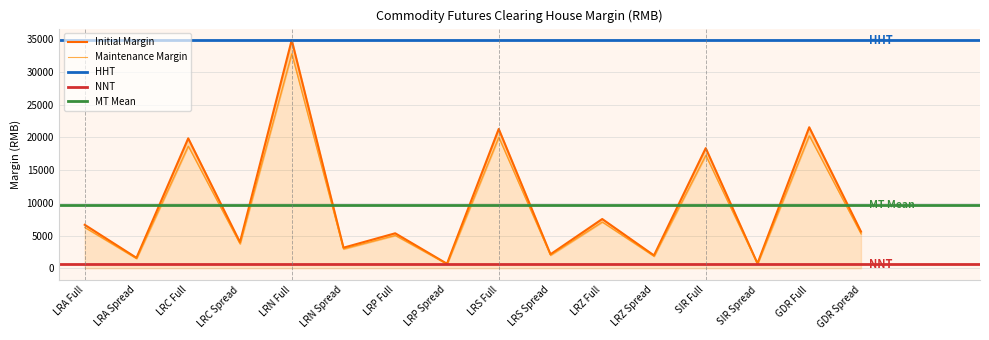

How many categories are shown in the chart?

16